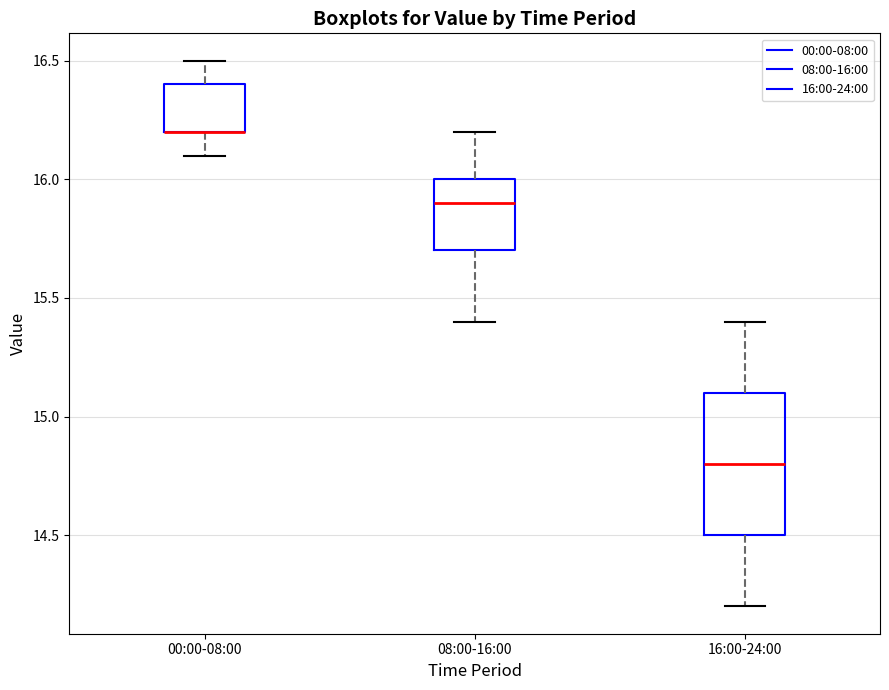

Reading left to right, transcribe this box plot: for each box, give where its median line is, the range the box spans, and where its two whiskers end, as read against the y-axis. The values are not printed on the chart, so give them approximately, as read against the axis.

00:00-08:00: median 16.2 (drawn on the box's lower edge), box 16.2 to 16.4, whiskers 16.1 to 16.5
08:00-16:00: median 15.9, box 15.7 to 16.0, whiskers 15.4 to 16.2
16:00-24:00: median 14.8, box 14.5 to 15.1, whiskers 14.2 to 15.4